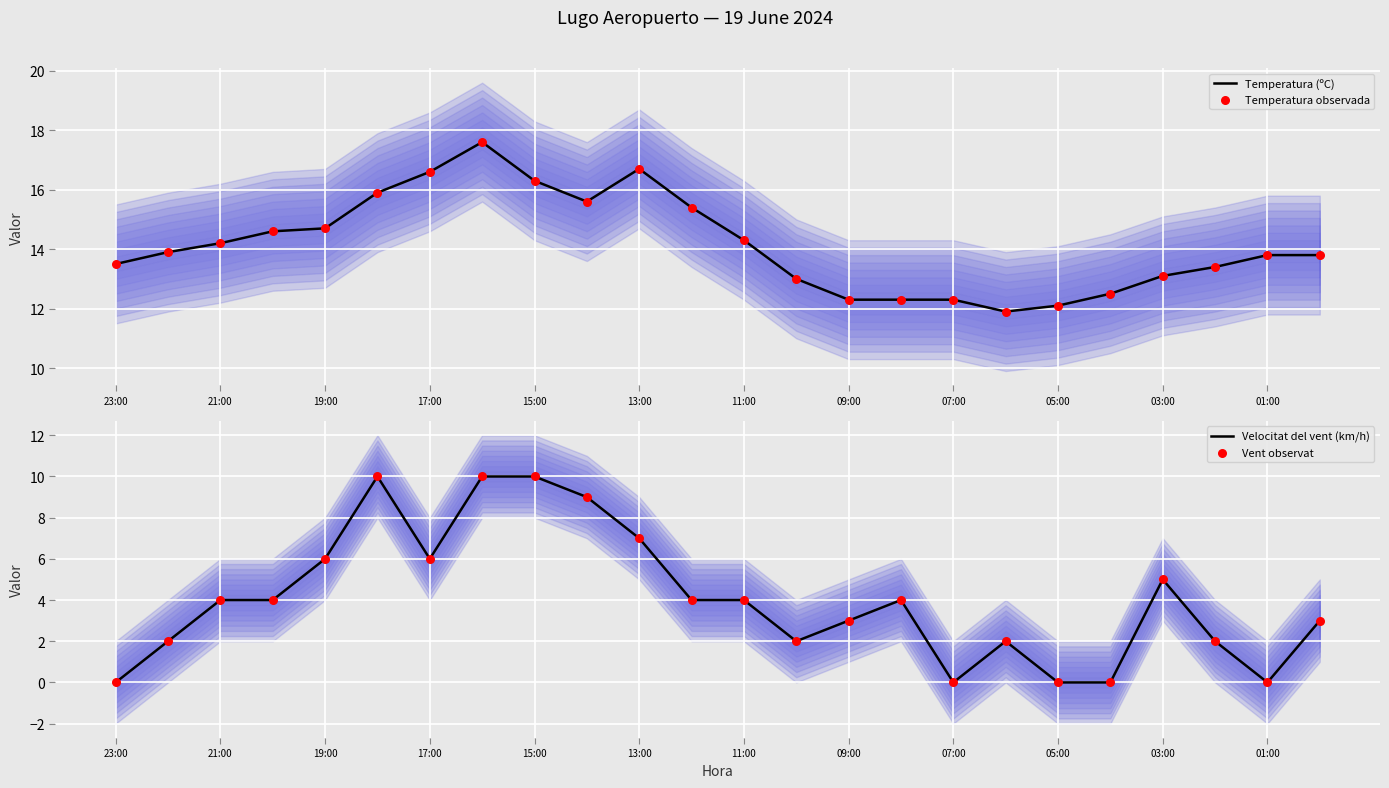

Which series contains the highest Y value?

Temperatura (ºC)